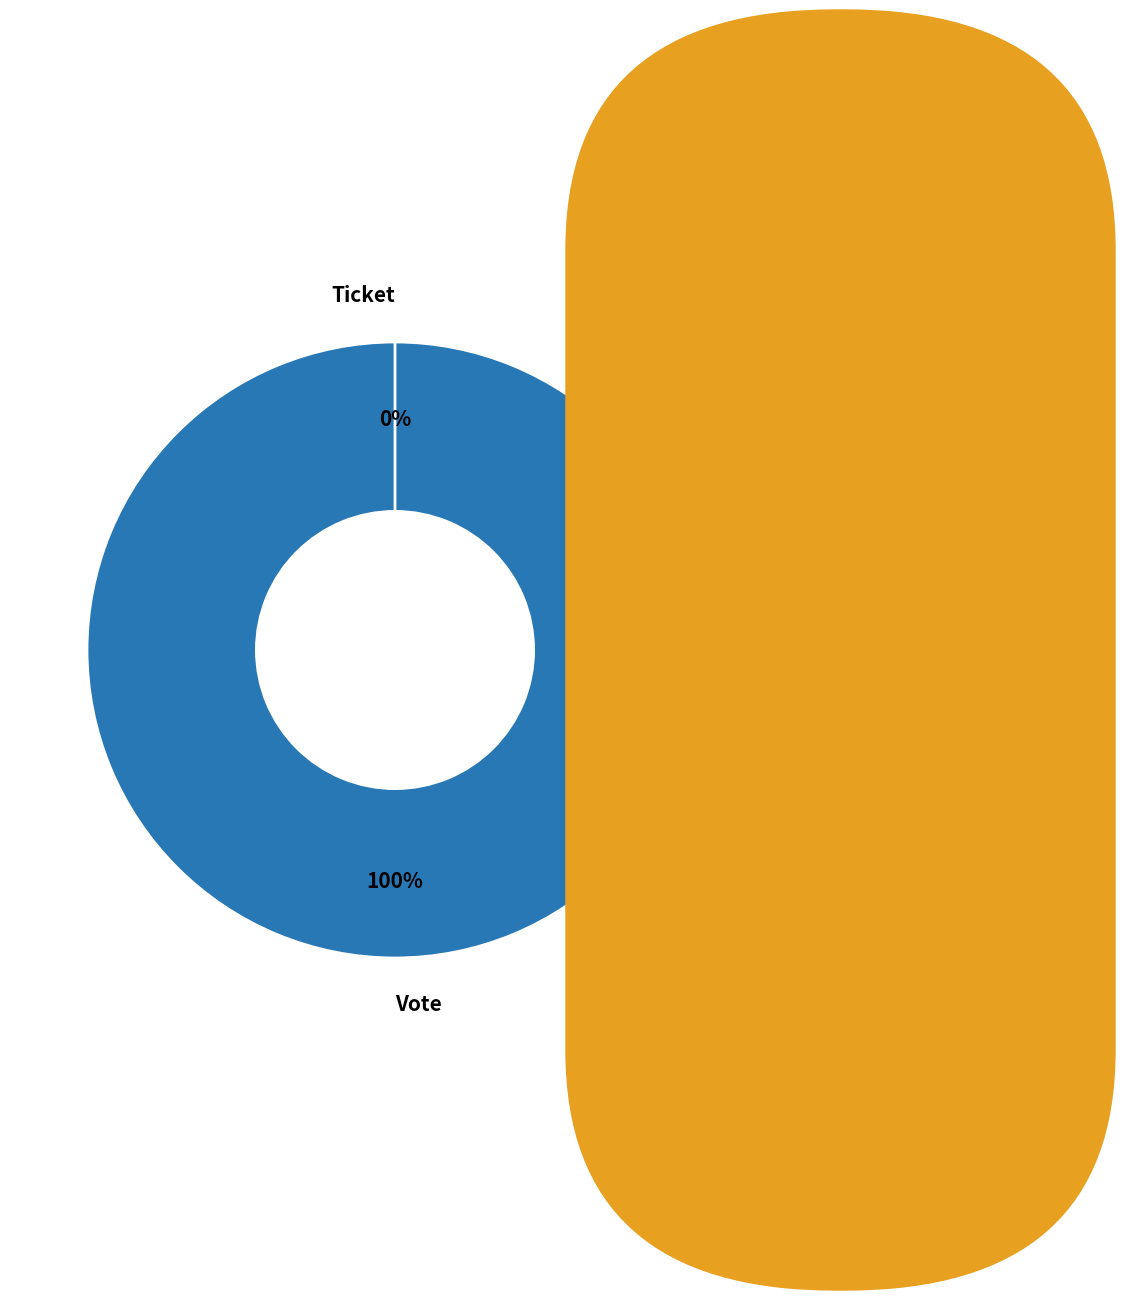

Does Ticket account for over 50% of the chart?

No